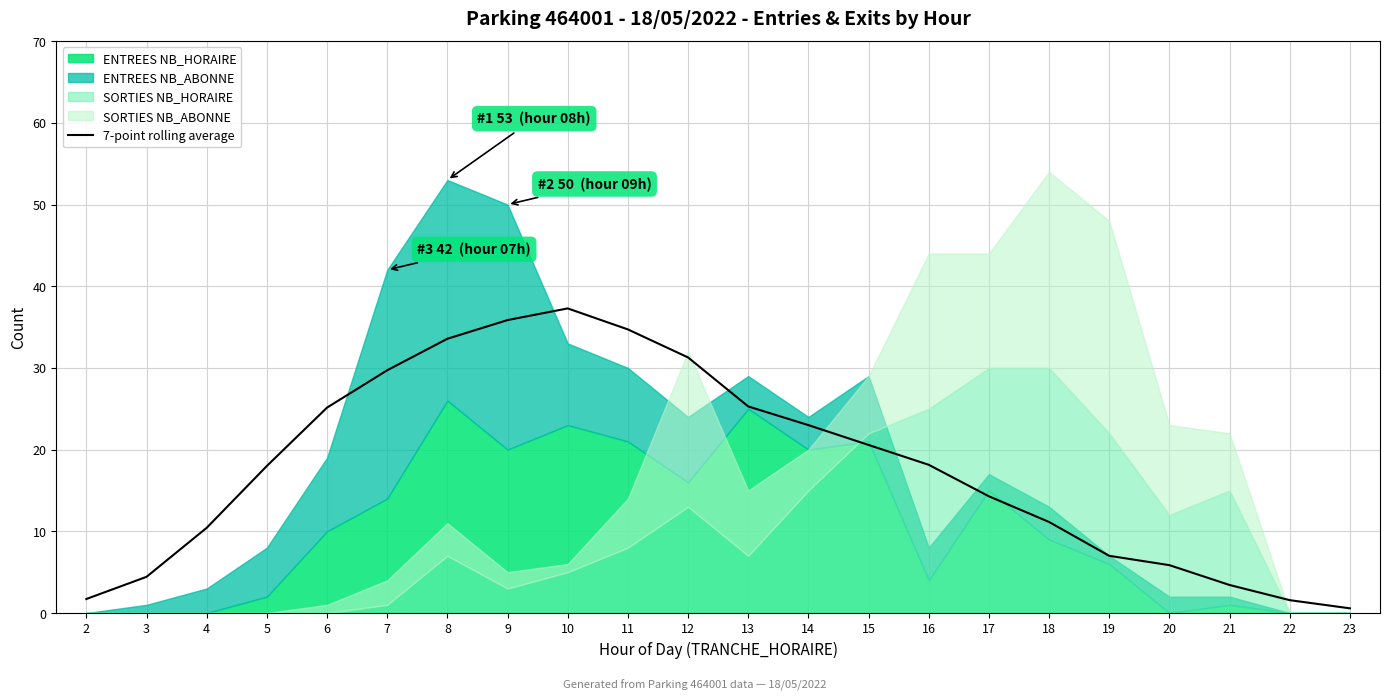

At which category does the chart reach its minimum across all series?

23